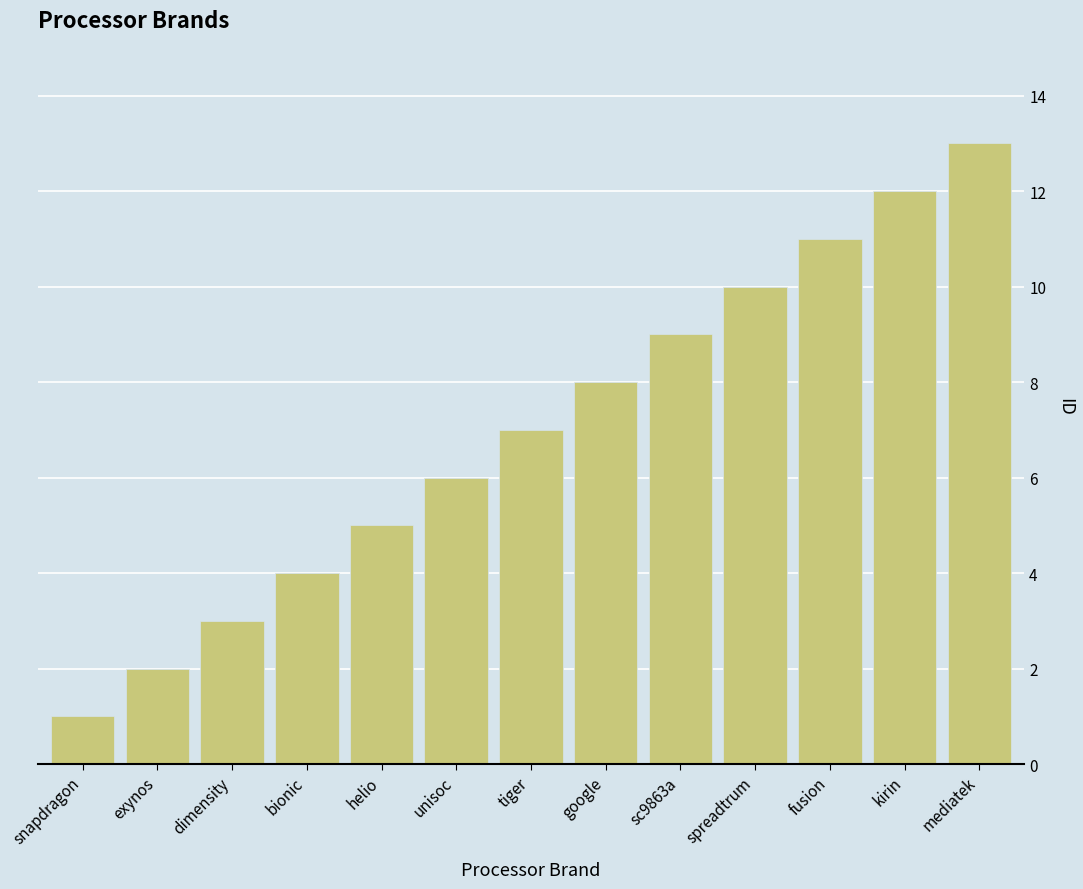

Reading right to left, what are all the values shown in this chart?

13	12	11	10	9	8	7	6	5	4	3	2	1